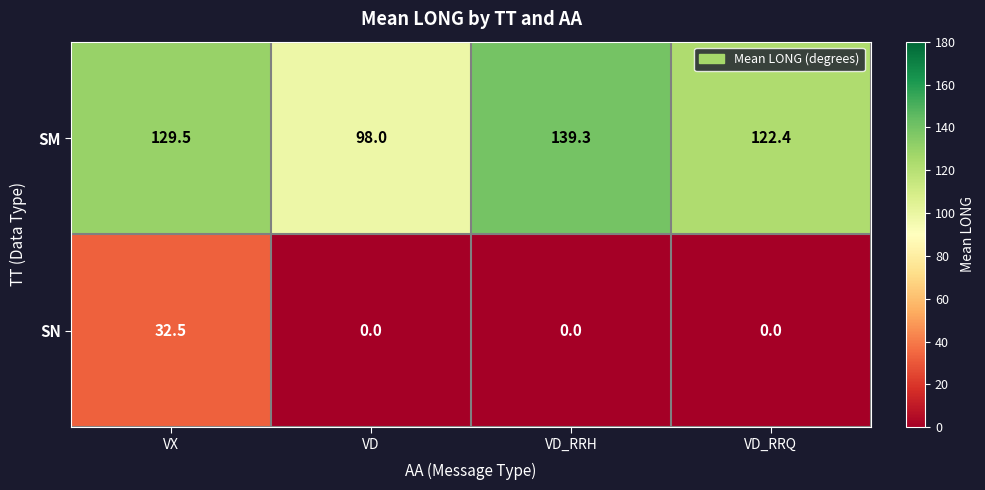

How many categories are shown in the chart?

4